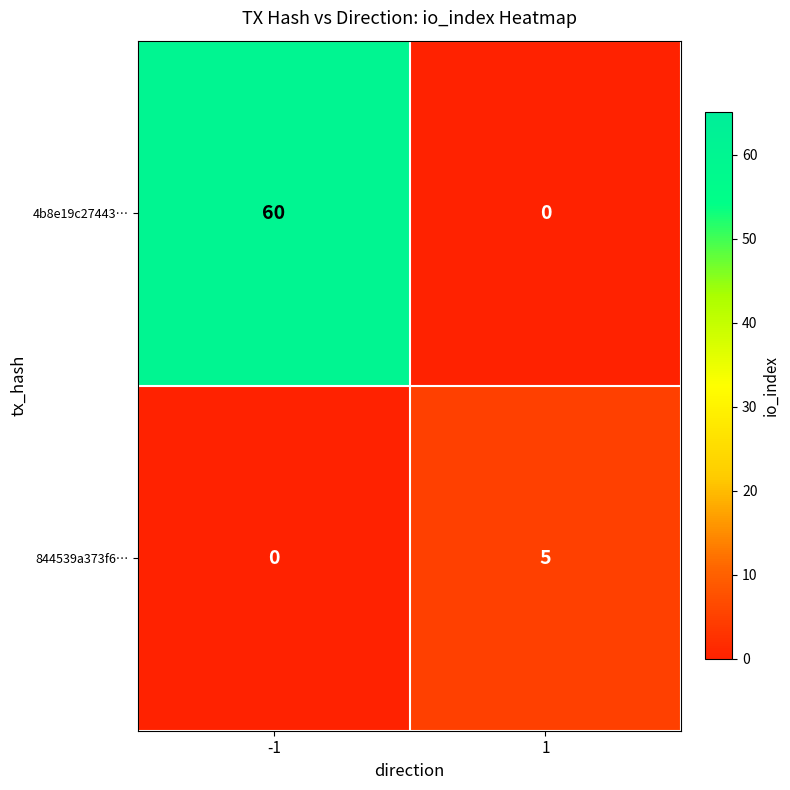

True or false: 4b8e19c27443… has a value of 0 at 1.

True